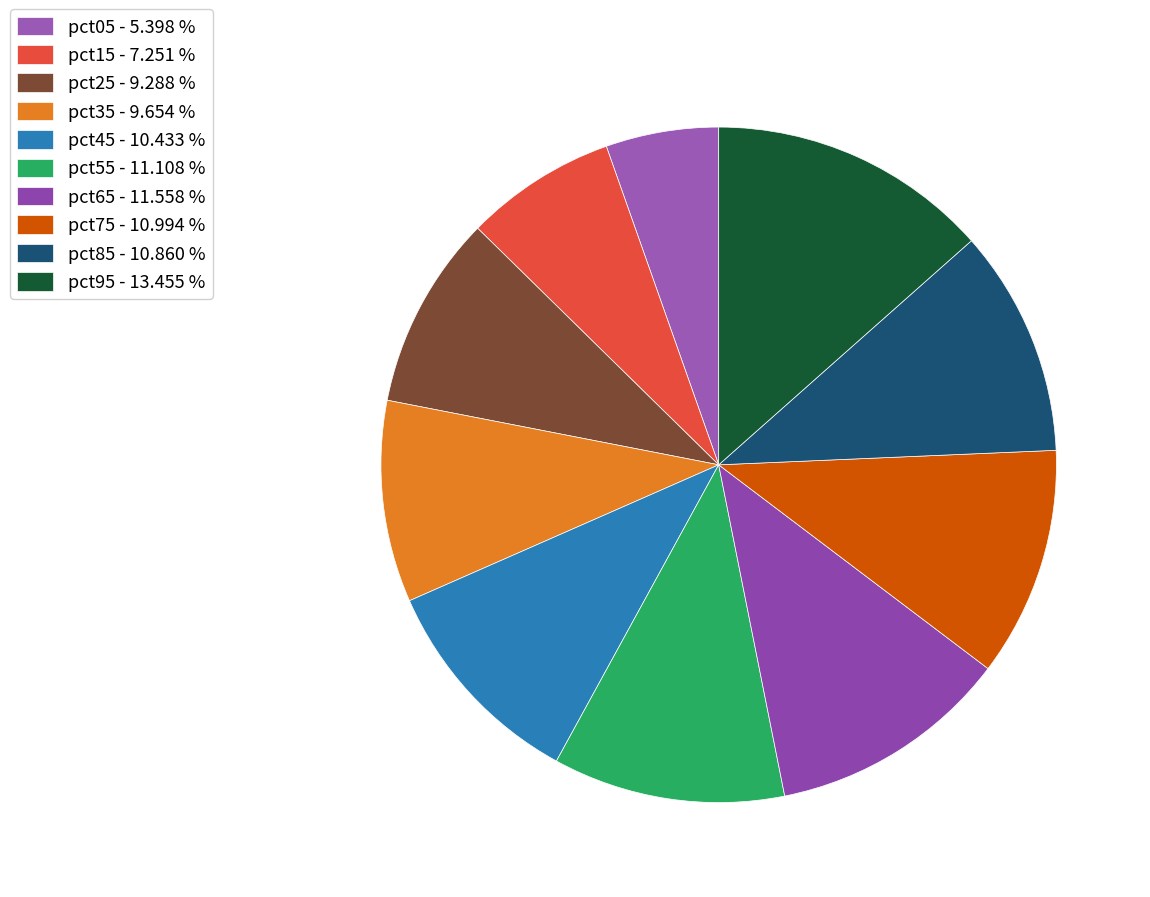

Which slice is the smallest?

pct05